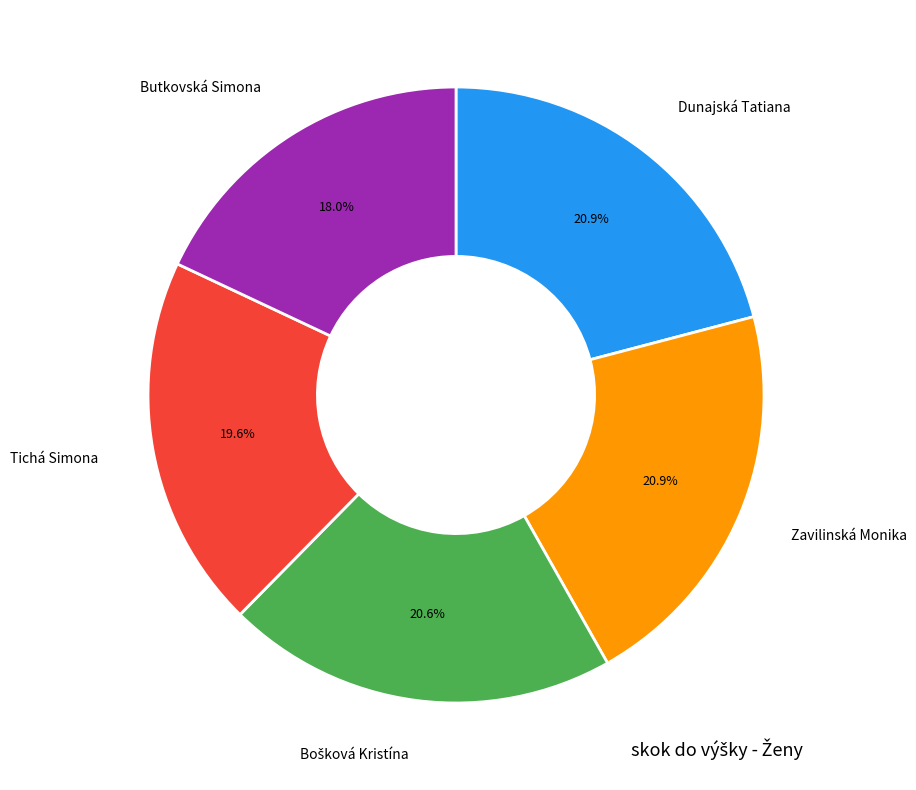

Between Dunajská Tatiana and Tichá Simona, which is larger?

Dunajská Tatiana